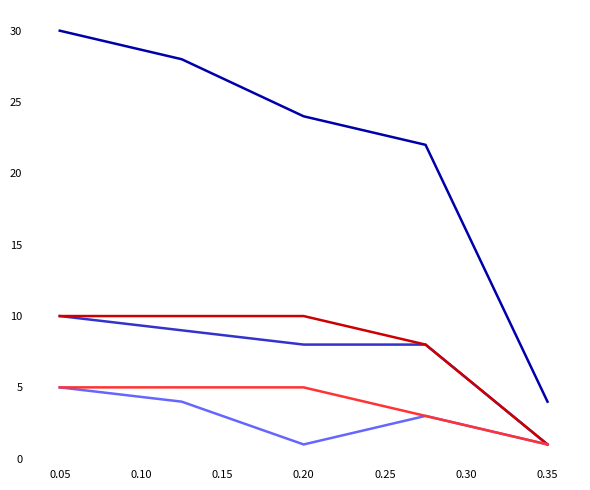

What is the maximum value shown in the chart?

30